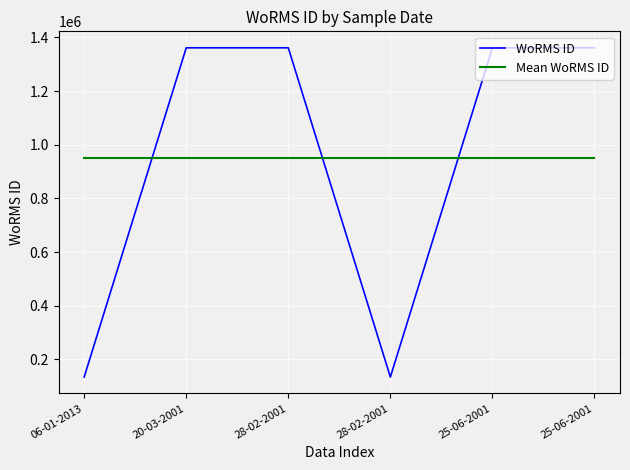

Does the chart have visible grid lines?

Yes